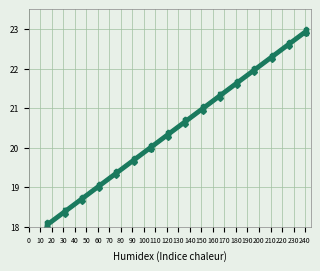

What is the minimum value shown in the chart?

18.0